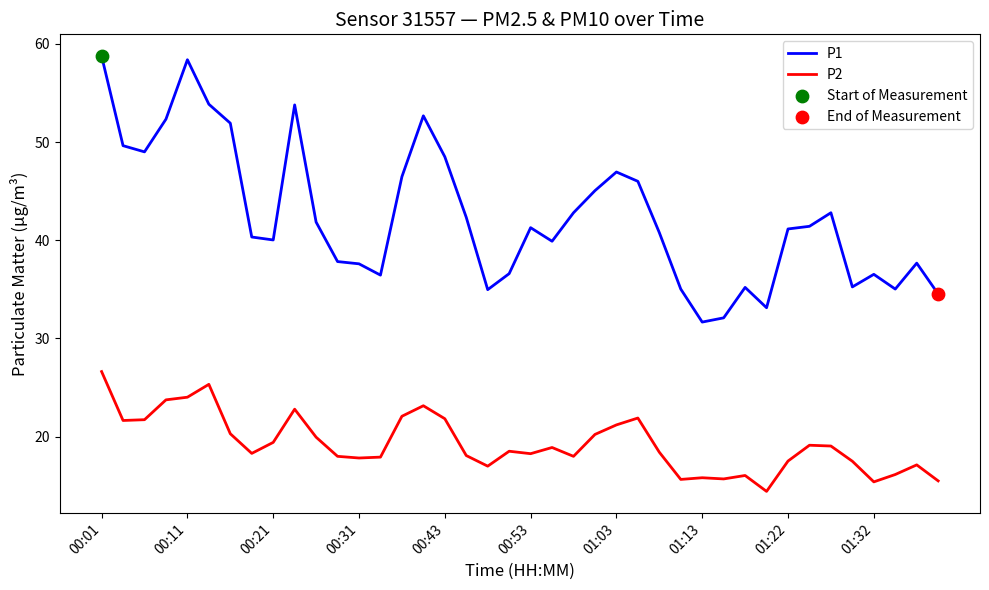

Which series has the largest total across all categories?

P1